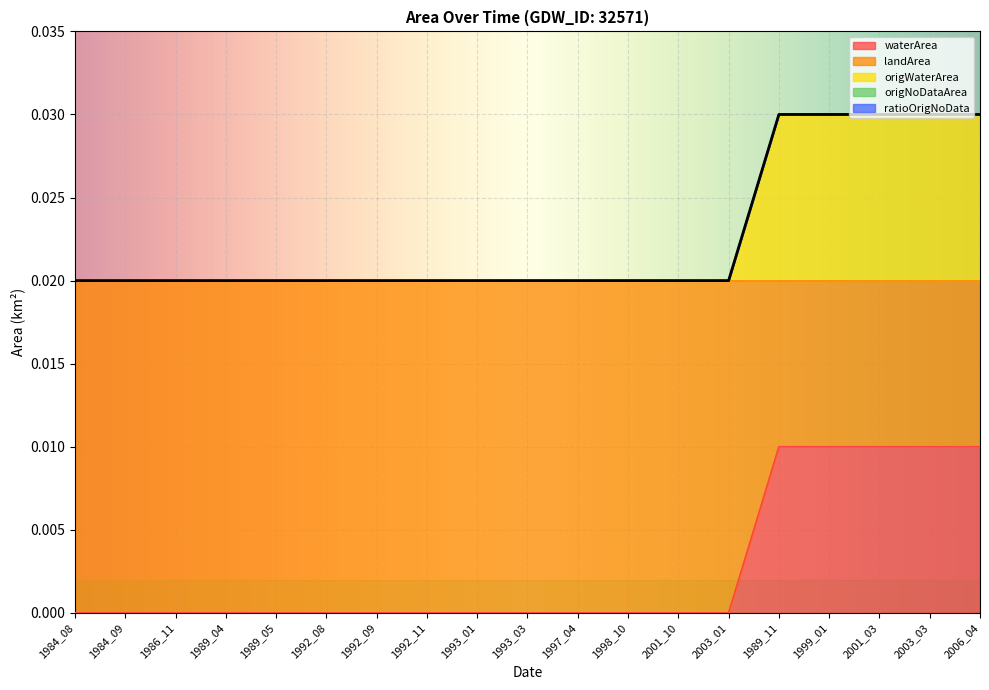

Does the chart display data point markers on the line(s)?

No